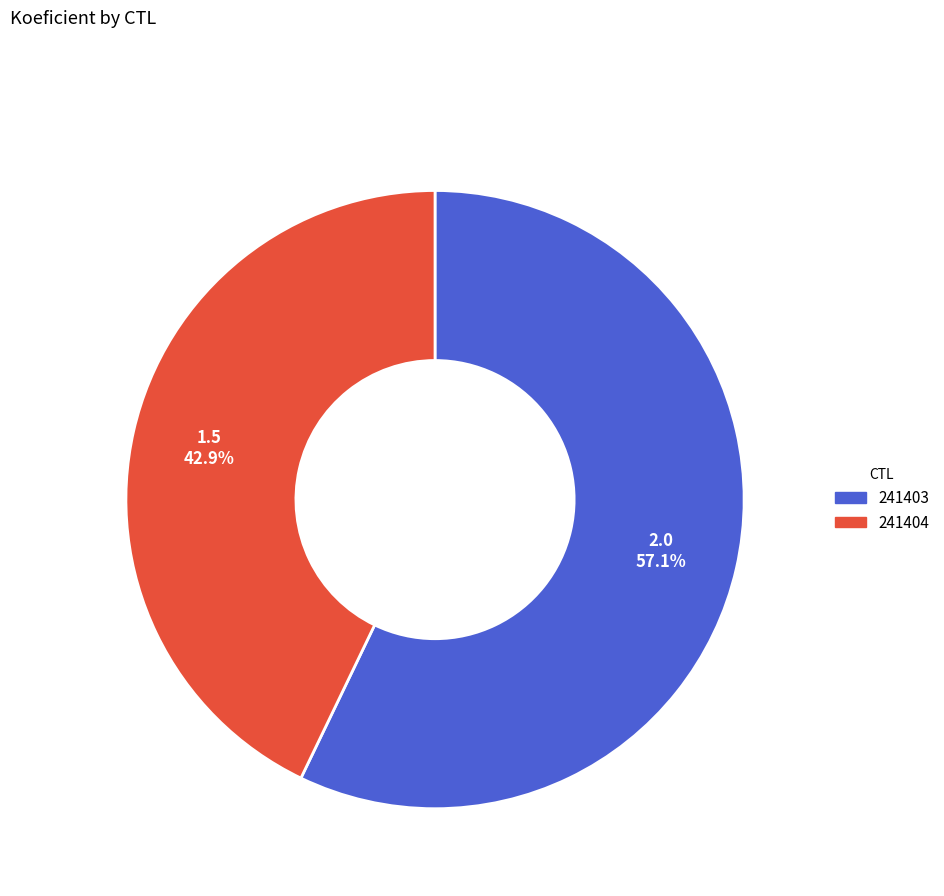

Which slice is the smallest?

241404